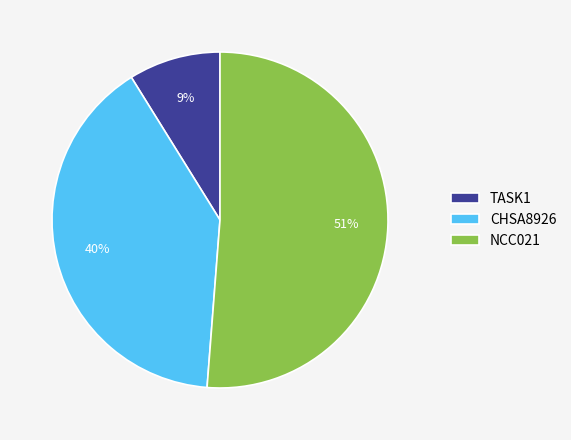

What is the smallest slice in the pie chart?

TASK1